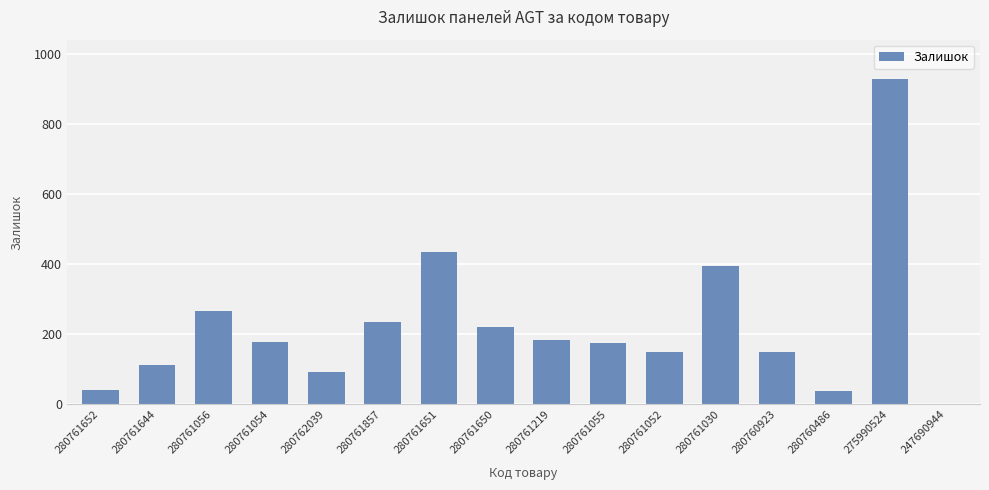

What is the greatest value displayed?

930